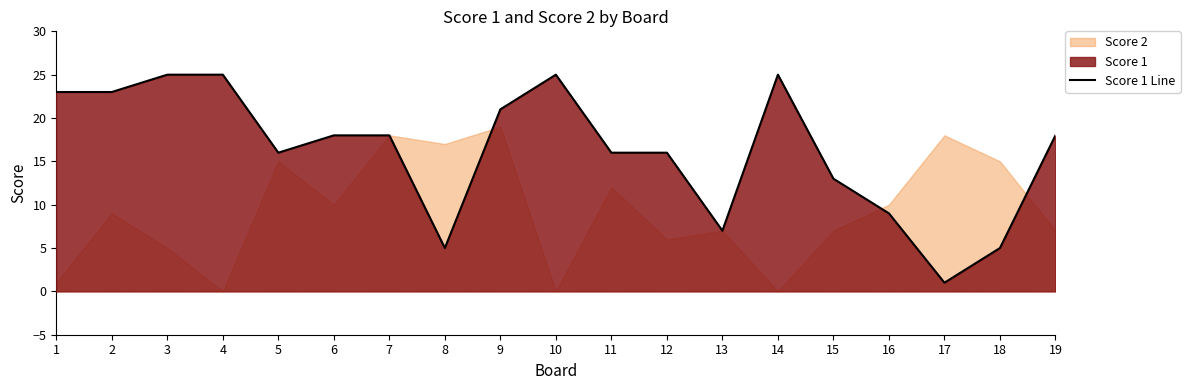

How many points are higher than both their immediate neighbors (excluding endpoints)?

2